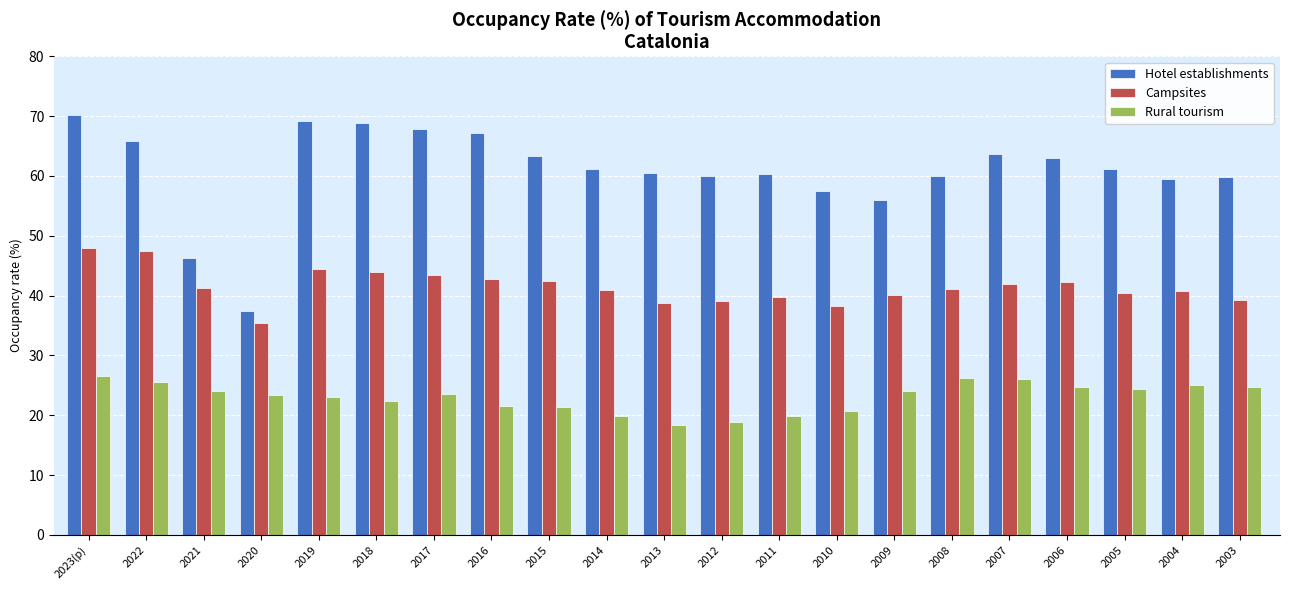

Rank the series by their maximum value, from highest to lowest.

Hotel establishments, Campsites, Rural tourism